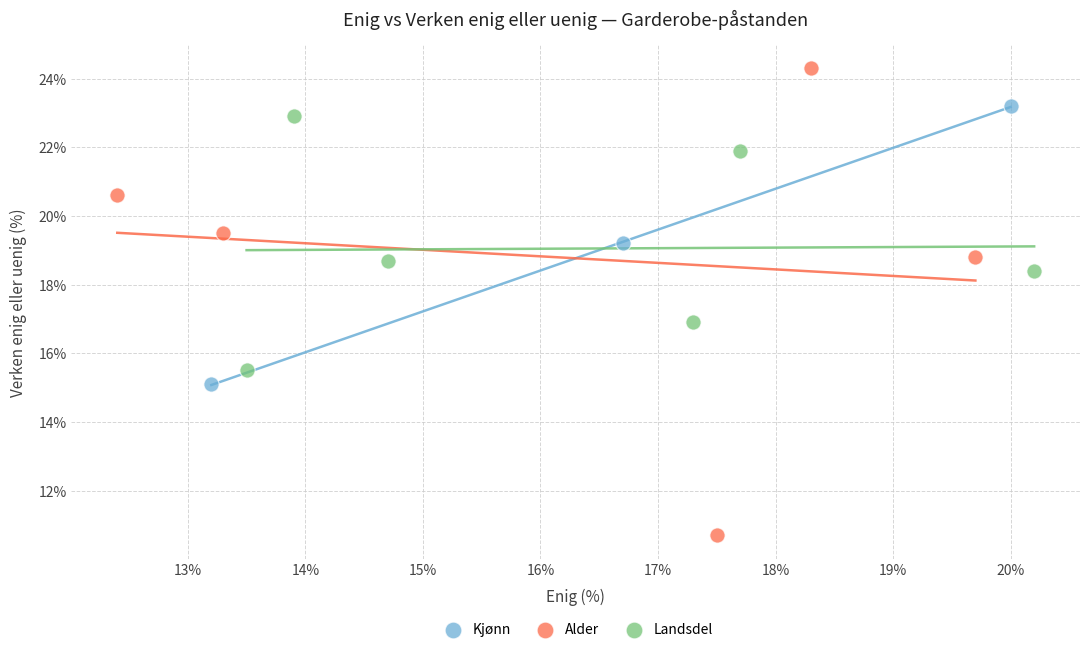

Which series reaches the minimum Y coordinate?

Alder